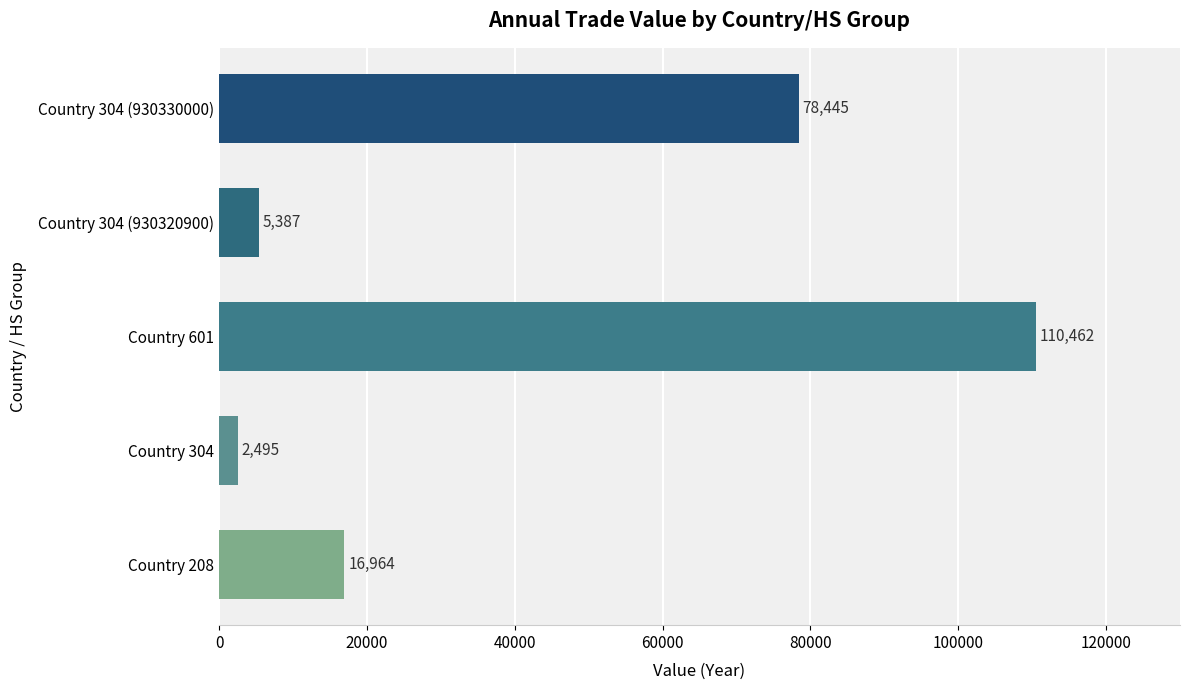

What is the approximate value at Country 304 (930320900)?

5387